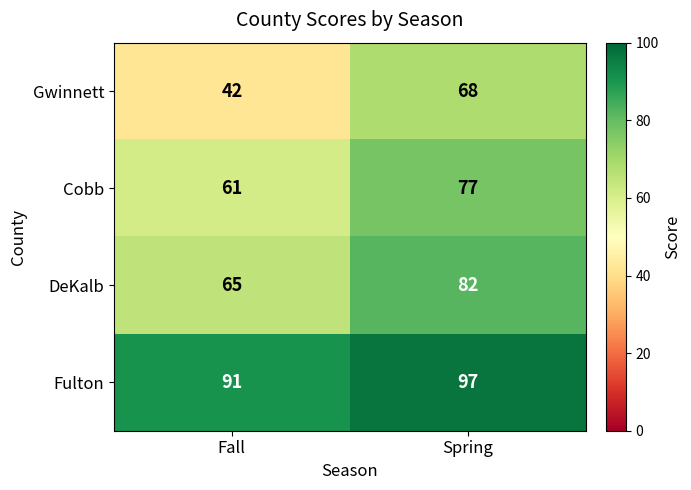

Which category has the lowest value across all series?

Fall